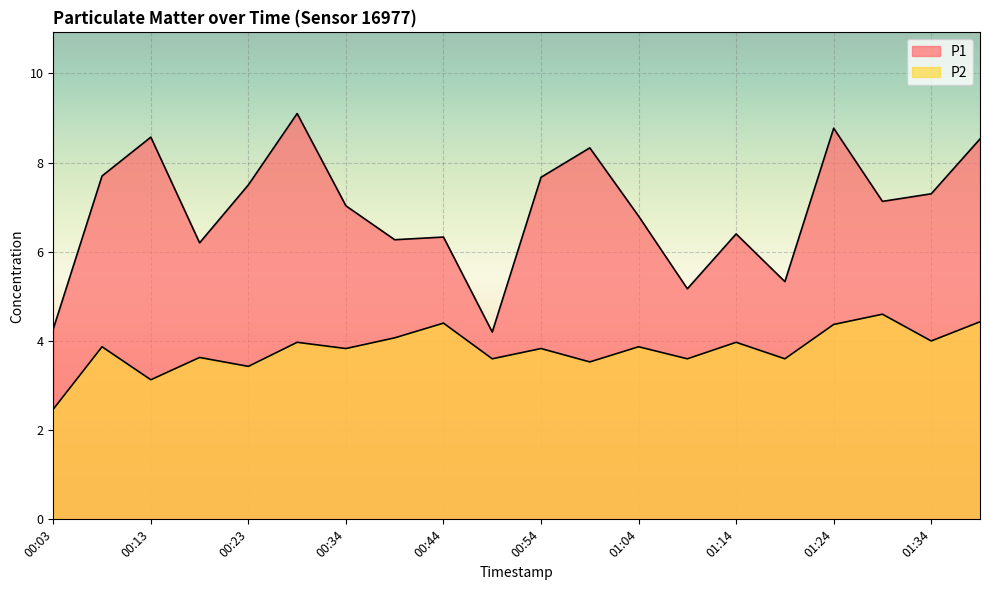

What are all the series names shown in the legend?

P1, P2